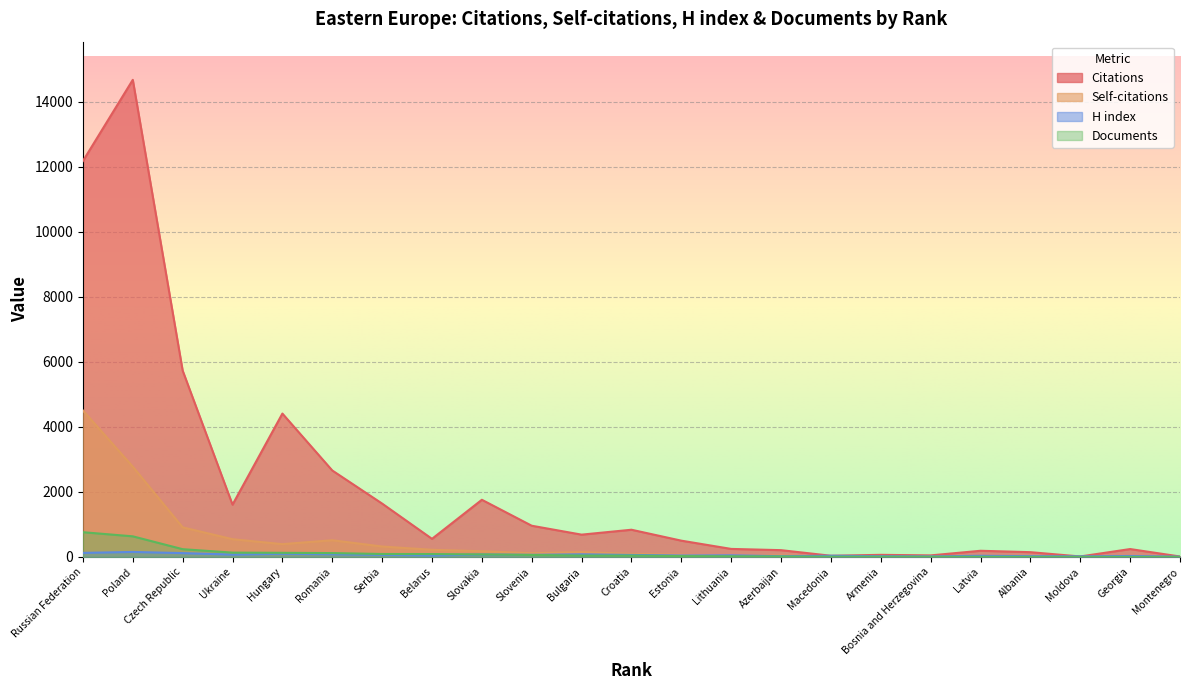

What position from the left is Montenegro?

23